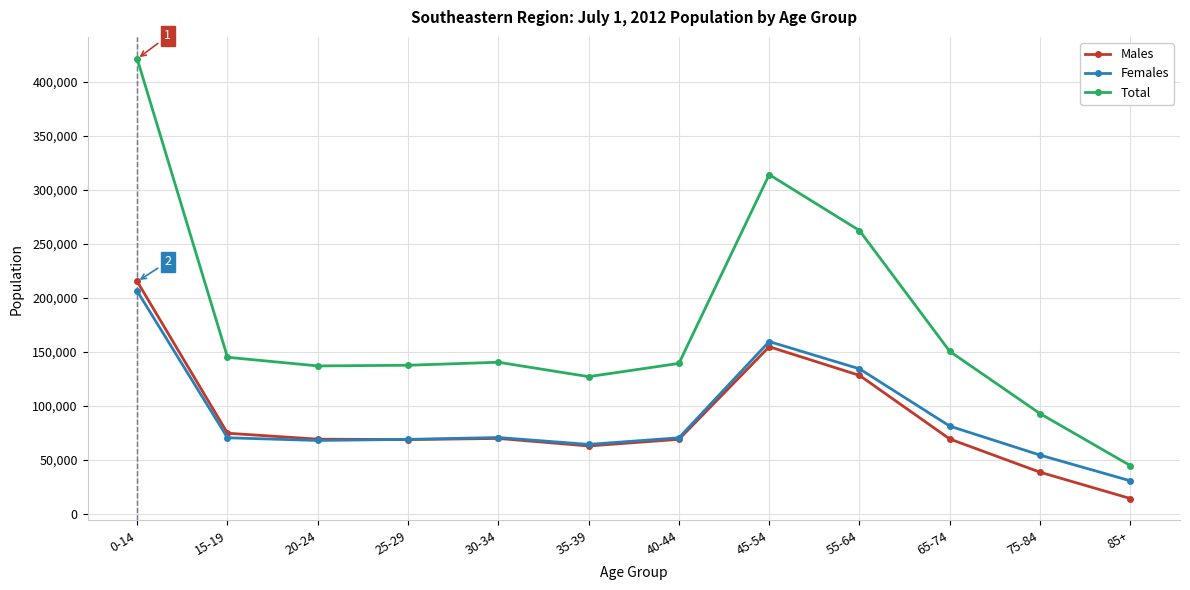

The value of Females at 65-74 is 122677. True or false?

False